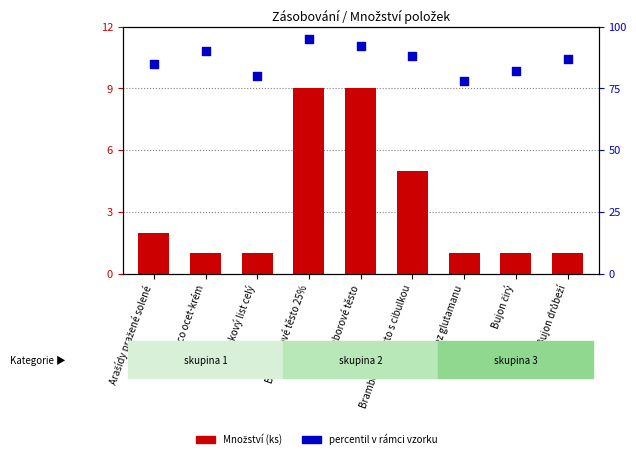

Which series has the largest total across all categories?

percentil v rámci vzorku